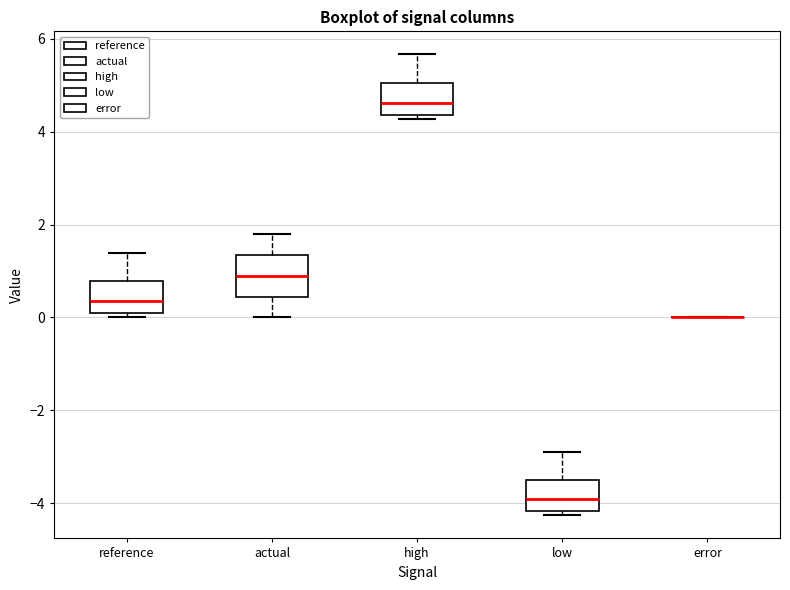

Reading left to right, read every box against the y-axis: the position of its median line, the range the box covers, and the ends of its whiskers. The values are not printed on the chart, so give them approximately, as read against the axis.

reference: median 0.4, box 0.0 to 0.8, whiskers 0.0 (just below the box's lower edge) to 1.4
actual: median 0.8, box 0.4 to 1.4, whiskers 0.0 to 1.8
high: median 4.6, box 4.4 to 5.0, whiskers 4.2 to 5.6
low: median -4.0, box -4.2 to -3.4, whiskers -4.2 (just below the box's lower edge) to -2.8
error: box collapsed to a line at 0.0, whiskers 0.0 to 0.0